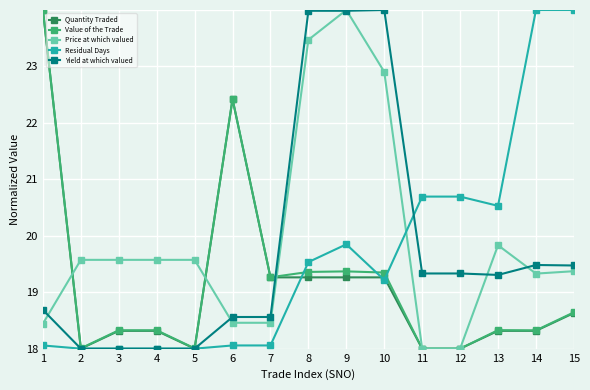

What is the total value across all series at 9?

101.5